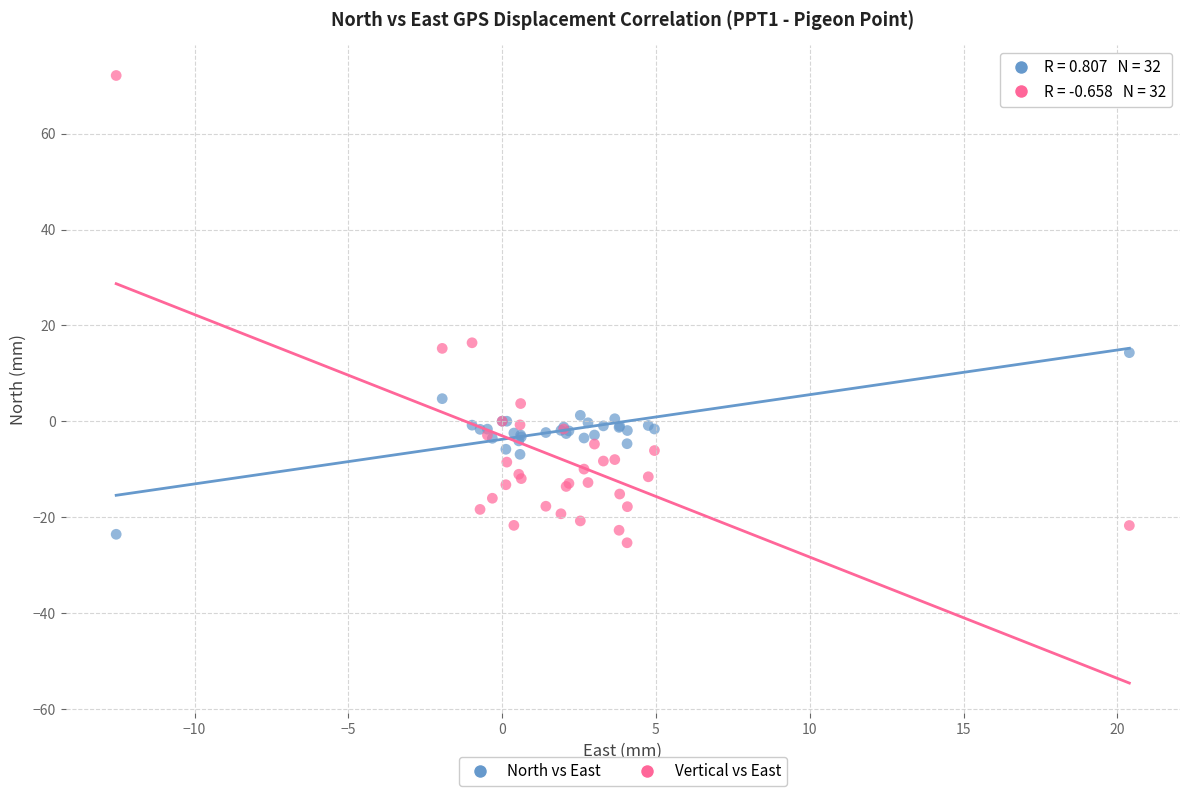

Which series contains the highest Y value?

Vertical vs East